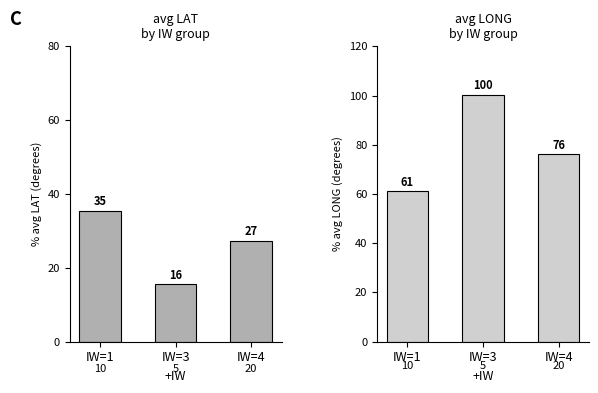

True or false: avg LONG has a value of 76.2 at IW=4.

True